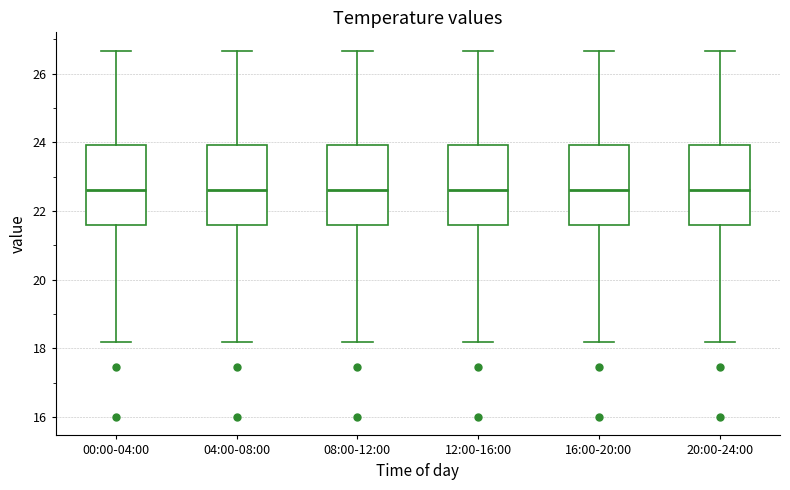

Reading left to right, transcribe this box plot: for each box, give where its median line is, the range the box spans, and where its two whiskers end, as read against the y-axis. The values are not printed on the chart, so give them approximately, as read against the axis.

00:00-04:00: median 22.6, box 21.6 to 24.0, whiskers 18.2 to 26.6
04:00-08:00: median 22.6, box 21.6 to 24.0, whiskers 18.2 to 26.6
08:00-12:00: median 22.6, box 21.6 to 24.0, whiskers 18.2 to 26.6
12:00-16:00: median 22.6, box 21.6 to 24.0, whiskers 18.2 to 26.6
16:00-20:00: median 22.6, box 21.6 to 24.0, whiskers 18.2 to 26.6
20:00-24:00: median 22.6, box 21.6 to 24.0, whiskers 18.2 to 26.6